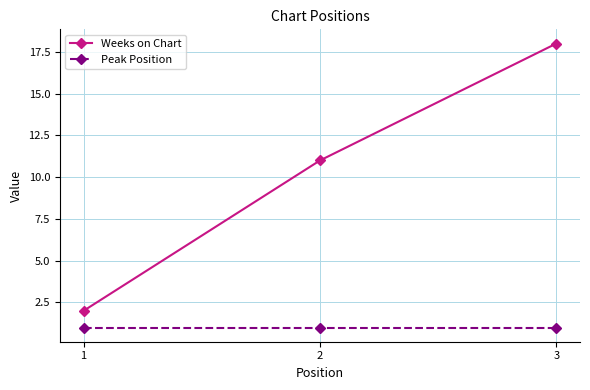

How many data points in Weeks on Chart are less than 11?

1